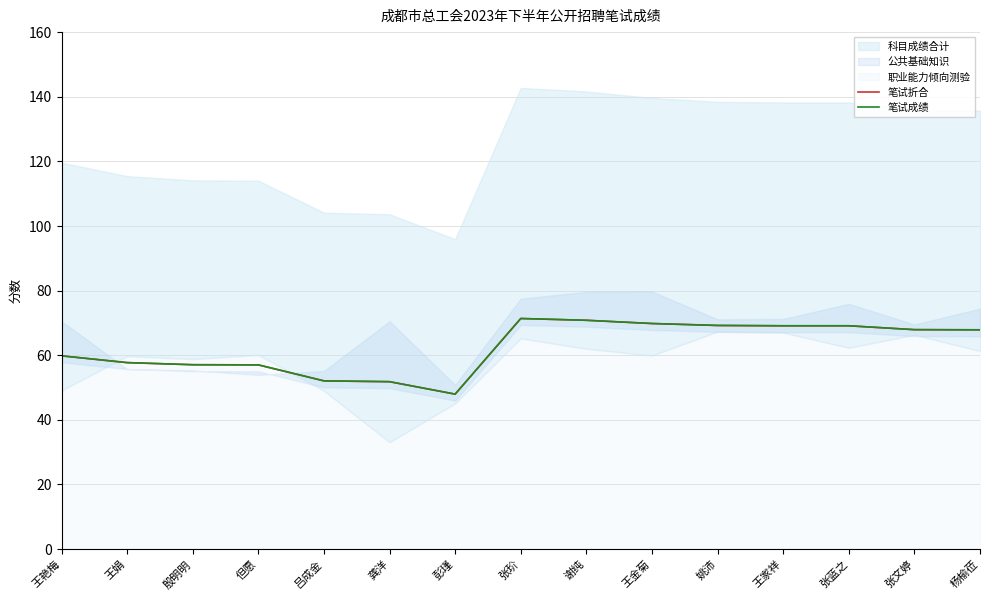

Read the 笔试折合 value at 吕成金.

52.0